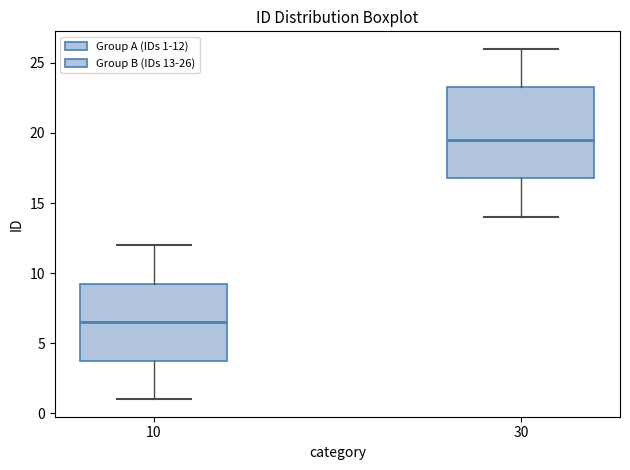

Comparing the boxes themselves (not the whiskers), which one is the tallest?

30